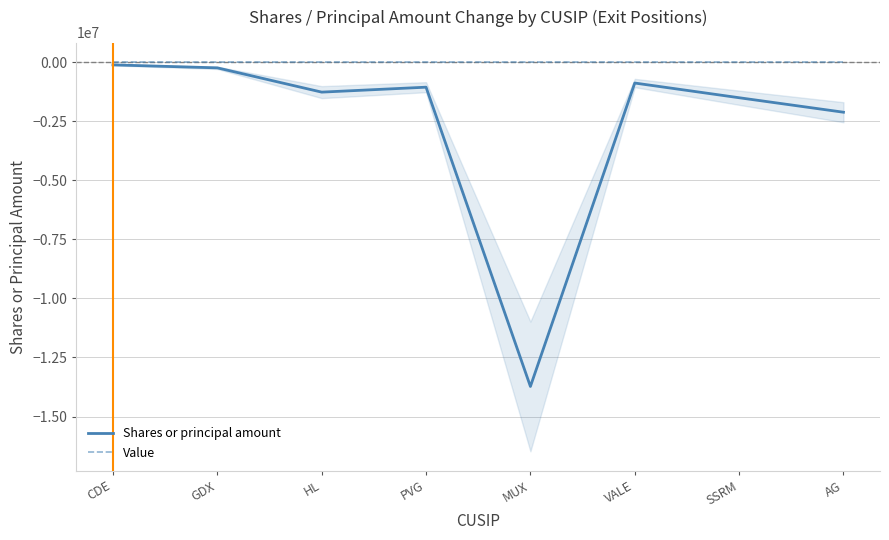

True or false: Value and Shares or principal amount intersect in this chart.

False